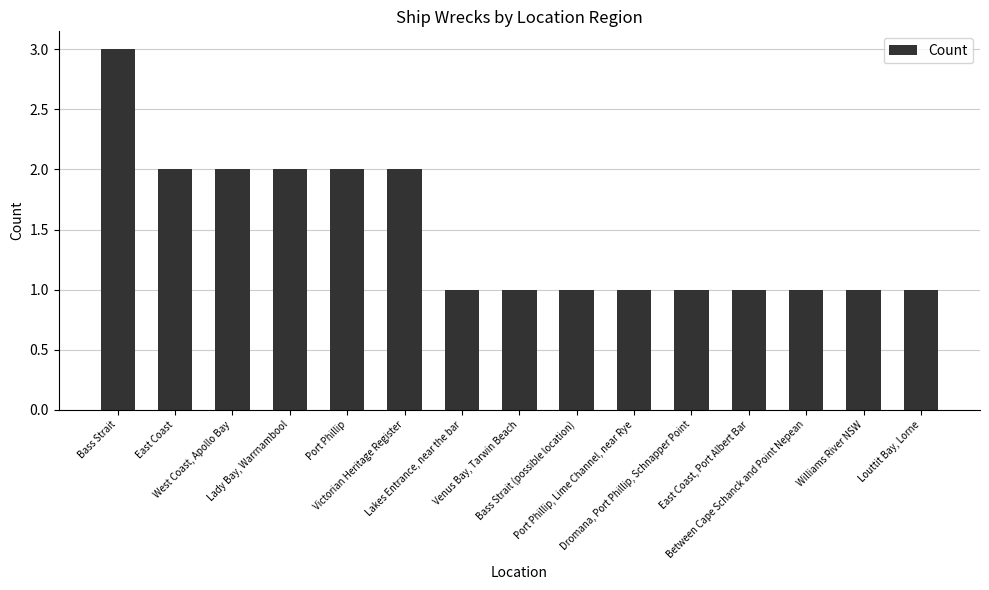

What is the smallest value displayed?

1